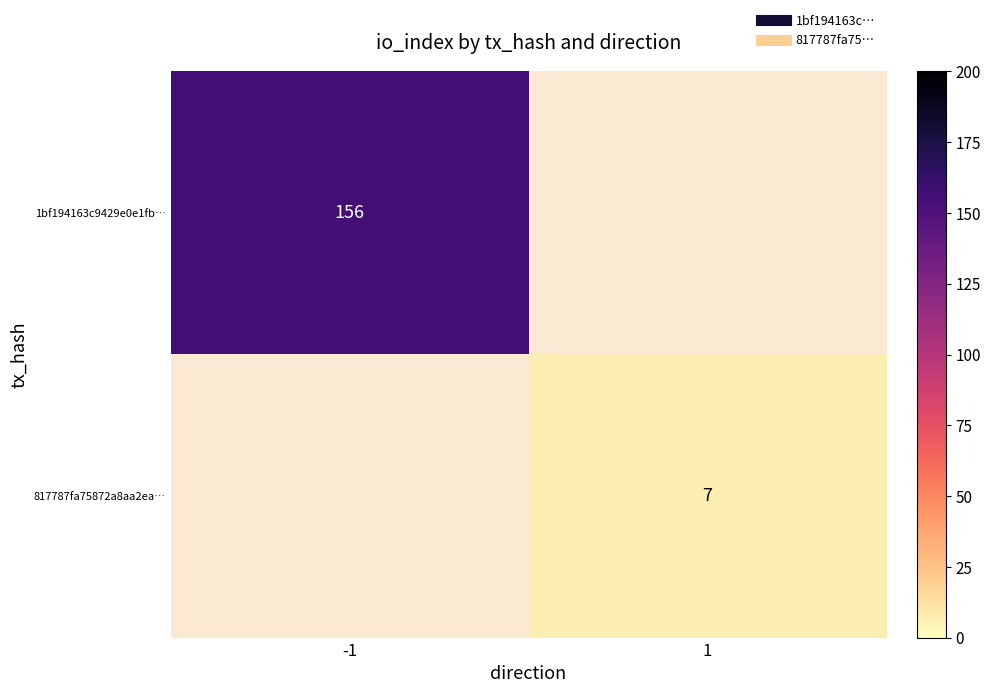

The value of 817787fa75872a8aa2ea… at 1 is 2. True or false?

False